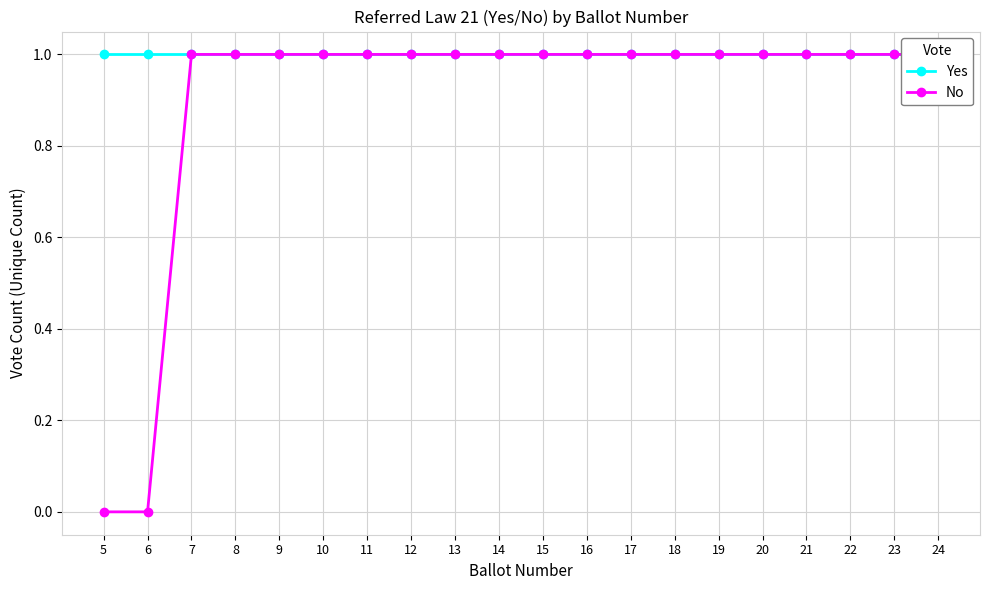

Reading left to right, transcribe all the data shown in this chart.

Yes: 5=1	6=1	7=1	8=1	9=1	10=1	11=1	12=1	13=1	14=1	15=1	16=1	17=1	18=1	19=1	20=1	21=1	22=1	23=1	24=1
No: 5=0	6=0	7=1	8=1	9=1	10=1	11=1	12=1	13=1	14=1	15=1	16=1	17=1	18=1	19=1	20=1	21=1	22=1	23=1	24=1